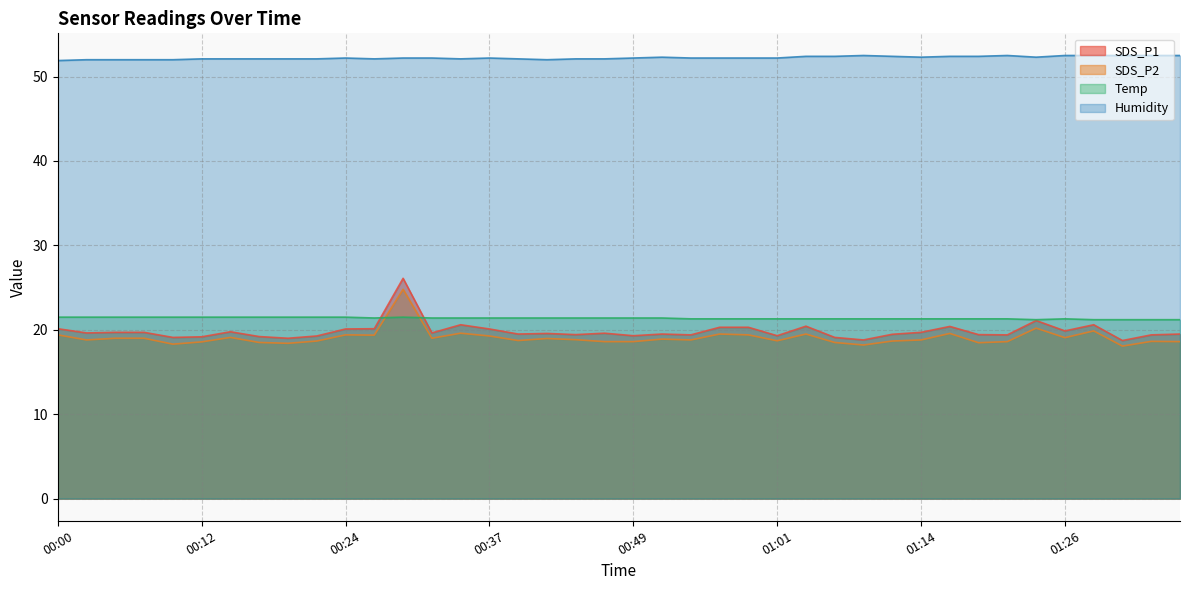

Reading left to right, extract all data points from this chart.

SDS_P1: 20.1	19.6	19.7	19.7	19.1	19.2	19.8	19.2	19.0	19.3	20.1	20.1	26.1	19.6	20.6	20.1	19.5	19.6	19.4	19.6	19.3	19.5	19.4	20.3	20.3	19.3	20.4	19.1	18.8	19.5	19.7	20.4	19.4	19.4	21.1	19.9	20.6	18.7	19.4	19.5
SDS_P2: 19.4	18.8	19.0	19.0	18.3	18.6	19.1	18.5	18.4	18.7	19.4	19.4	24.8	19.0	19.6	19.3	18.7	19.0	18.8	18.6	18.6	18.9	18.8	19.5	19.4	18.7	19.5	18.5	18.2	18.7	18.8	19.6	18.5	18.6	20.2	19.1	19.9	18.1	18.6	18.6
Temp: 21.5	21.5	21.5	21.5	21.5	21.5	21.5	21.5	21.5	21.5	21.5	21.4	21.5	21.4	21.4	21.4	21.4	21.4	21.4	21.4	21.4	21.4	21.3	21.3	21.3	21.3	21.3	21.3	21.3	21.3	21.3	21.3	21.3	21.3	21.2	21.3	21.2	21.2	21.2	21.2
Humidity: 51.9	52.0	52.0	52.0	52.0	52.1	52.1	52.1	52.1	52.1	52.2	52.1	52.2	52.2	52.1	52.2	52.1	52.0	52.1	52.1	52.2	52.3	52.2	52.2	52.2	52.2	52.4	52.4	52.5	52.4	52.3	52.4	52.4	52.5	52.3	52.5	52.5	52.5	52.5	52.5